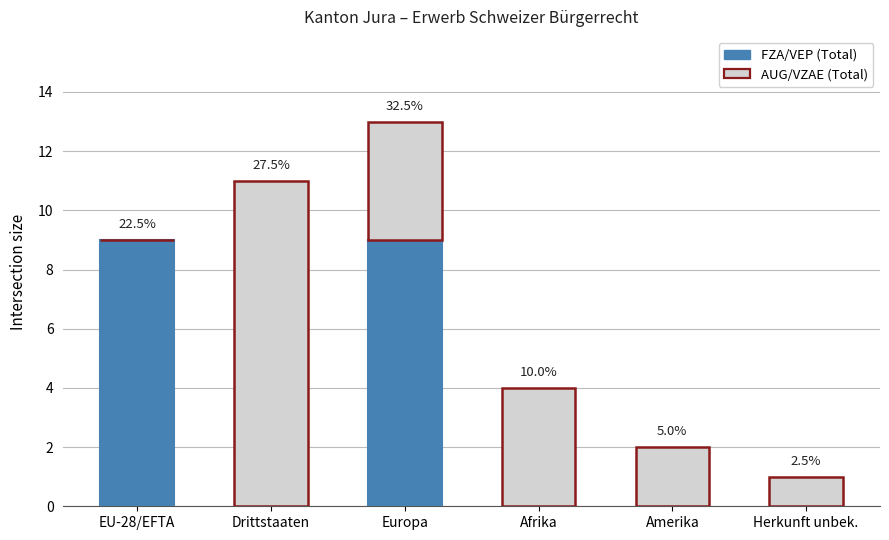

The AUG/VZAE (Total) series shows 1 at Herkunft unbek.. True or false?

True